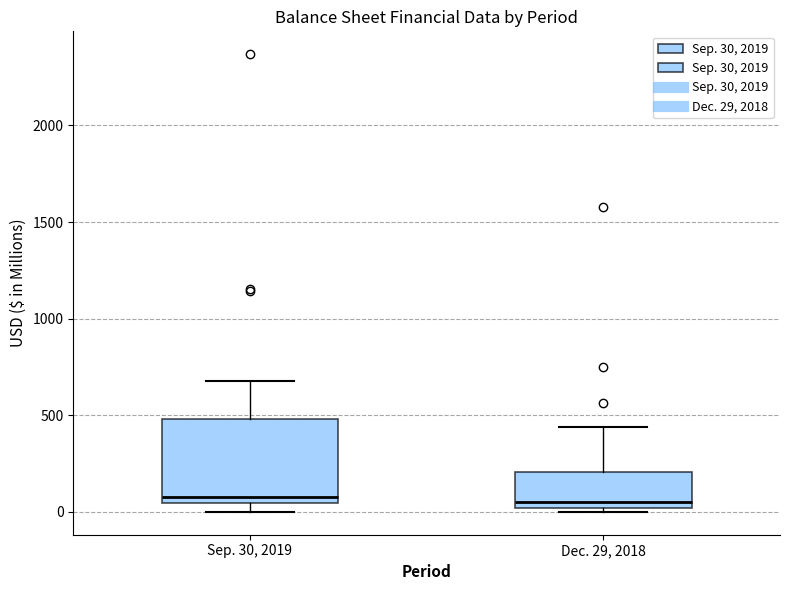

Reading left to right, read every box against the y-axis: the position of its median line, the range the box covers, and the ends of its whiskers. The values are not printed on the chart, so give them approximately, as read against the axis.

Sep. 30, 2019: median 100, box 50 to 500, whiskers 0 to 700
Dec. 29, 2018: median 50, box 0 to 200, whiskers 0 (just below the box's lower edge) to 450